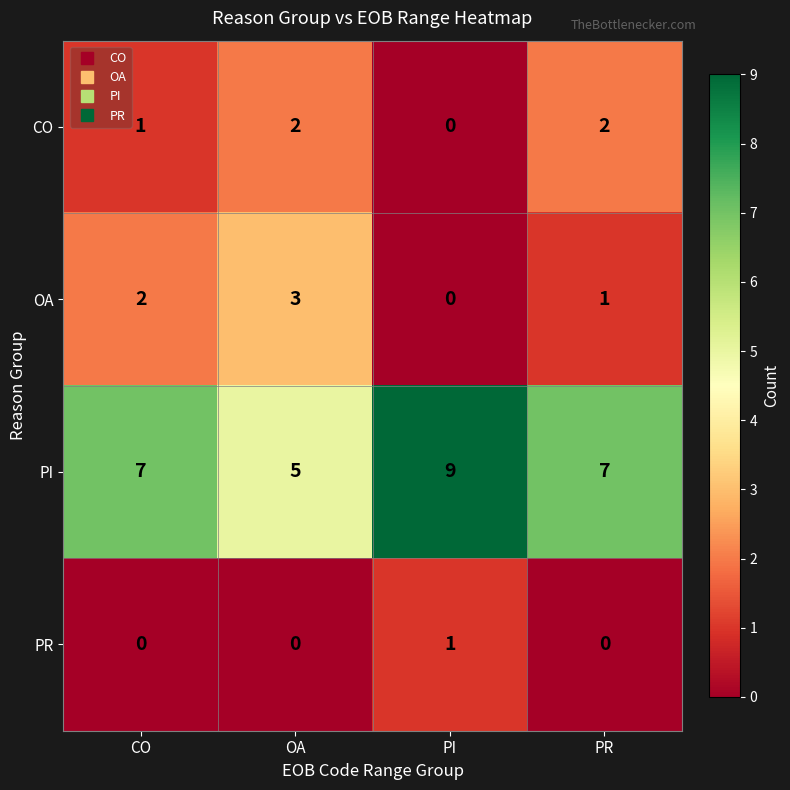

What is the sum of all OA values?

6